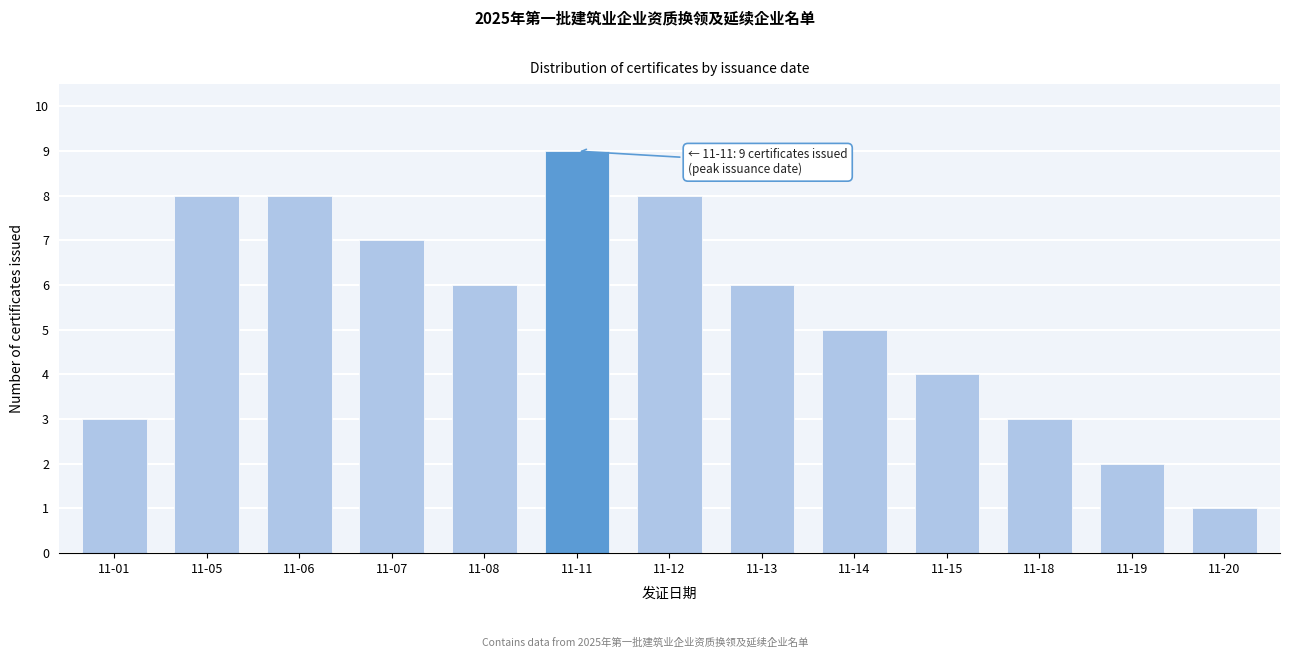

Reading right to left, list all the values displayed in this chart.

11-20=1	11-19=2	11-18=3	11-15=4	11-14=5	11-13=6	11-12=8	11-11=9	11-08=6	11-07=7	11-06=8	11-05=8	11-01=3